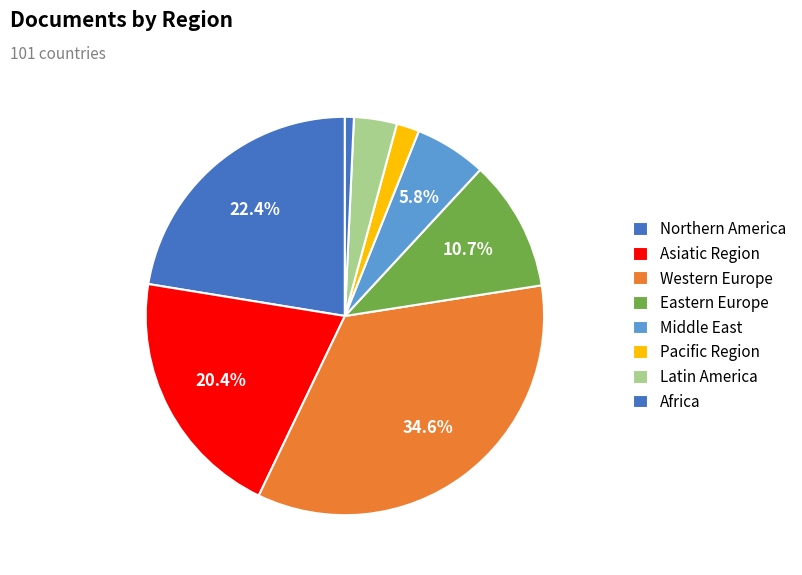

Count the number of slices in the pie.

8